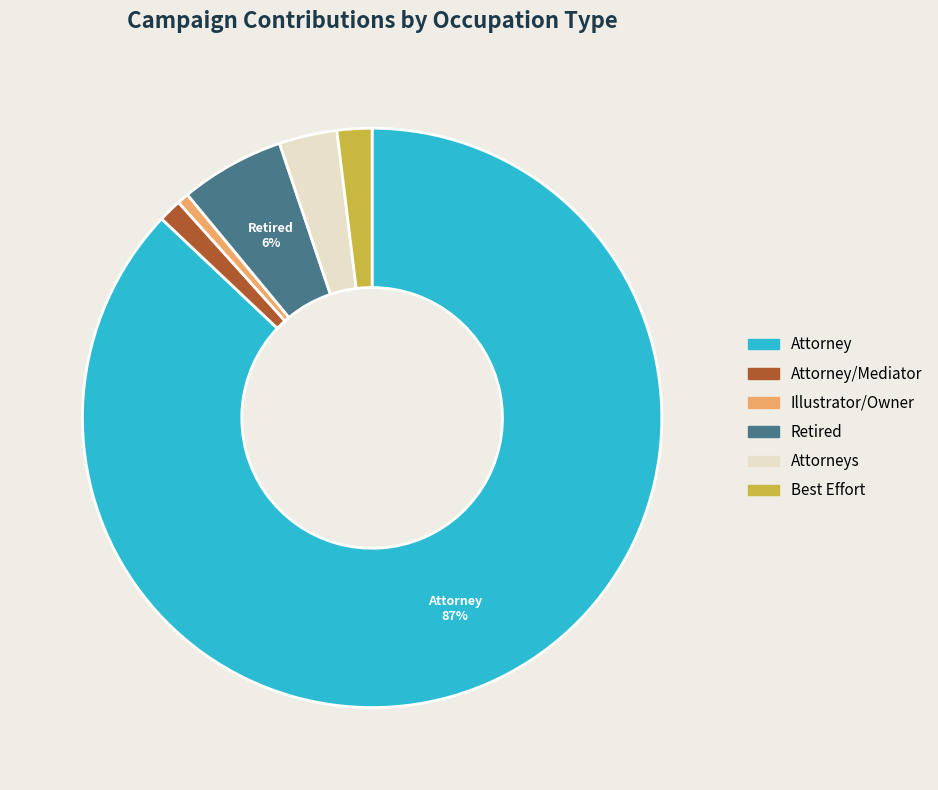

To the nearest percent, what portion does Attorney/Mediator represent?

1%